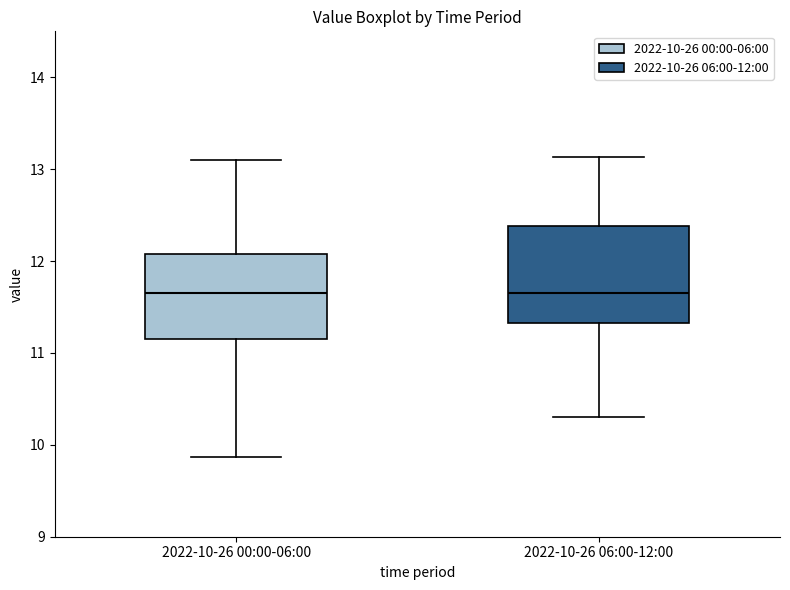

Reading left to right, transcribe this box plot: for each box, give where its median line is, the range the box spans, and where its two whiskers end, as read against the y-axis. The values are not printed on the chart, so give them approximately, as read against the axis.

2022-10-26 00:00-06:00: median 11.7, box 11.2 to 12.1, whiskers 9.9 to 13.1
2022-10-26 06:00-12:00: median 11.7, box 11.3 to 12.4, whiskers 10.3 to 13.1